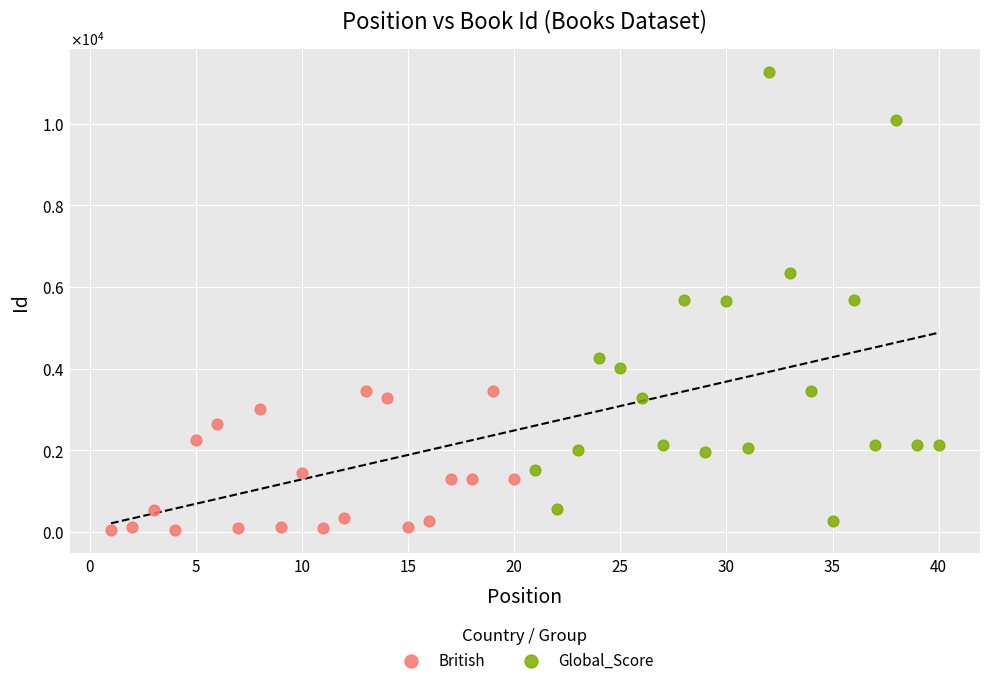

What are all the series names shown in the legend?

British, Global_Score